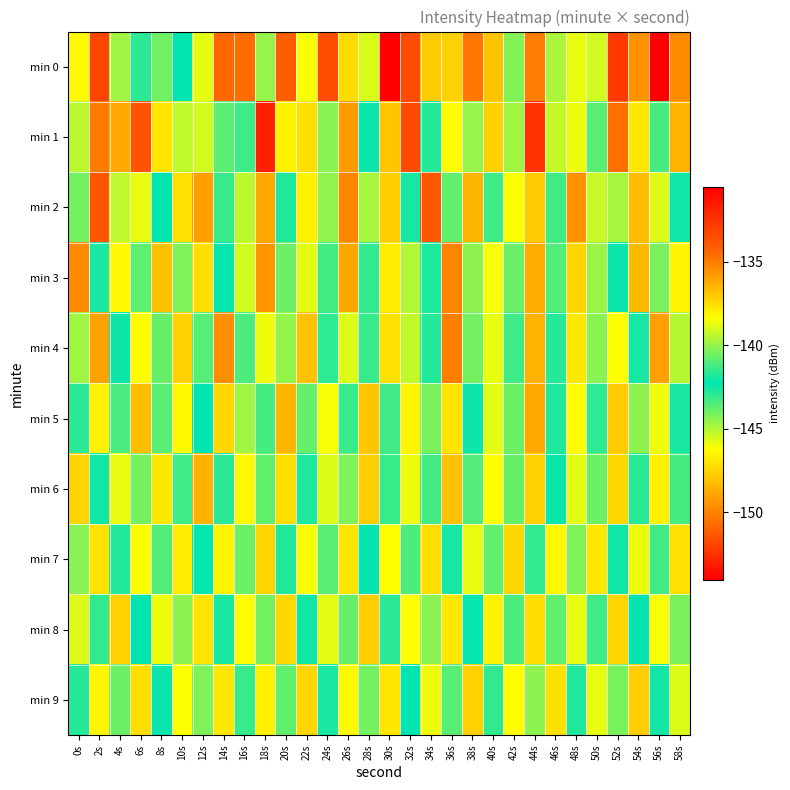

How many data points does each series have?

30